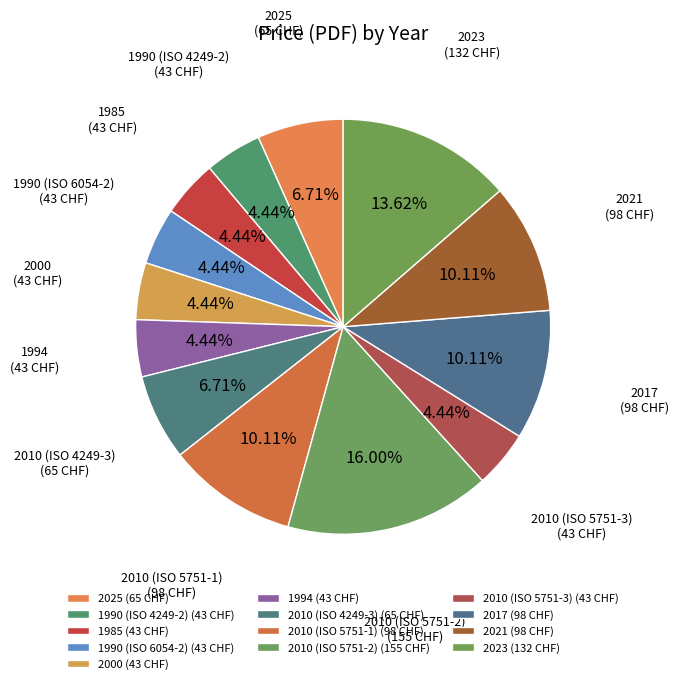

Rank the categories by value from highest to lowest.

2010 (ISO 5751-2), 2023, 2010 (ISO 5751-1), 2017, 2021, 2025, 2010 (ISO 4249-3), 1990 (ISO 4249-2), 1985, 1990 (ISO 6054-2), 2000, 1994, 2010 (ISO 5751-3)